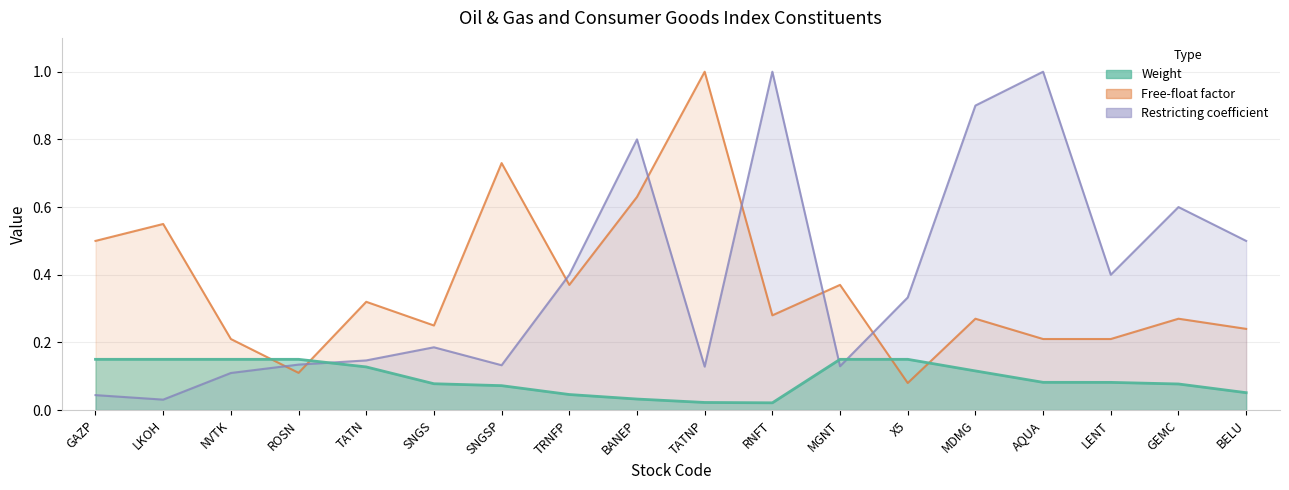

What is the spread (max minus min) of values at TATNP?

1.0